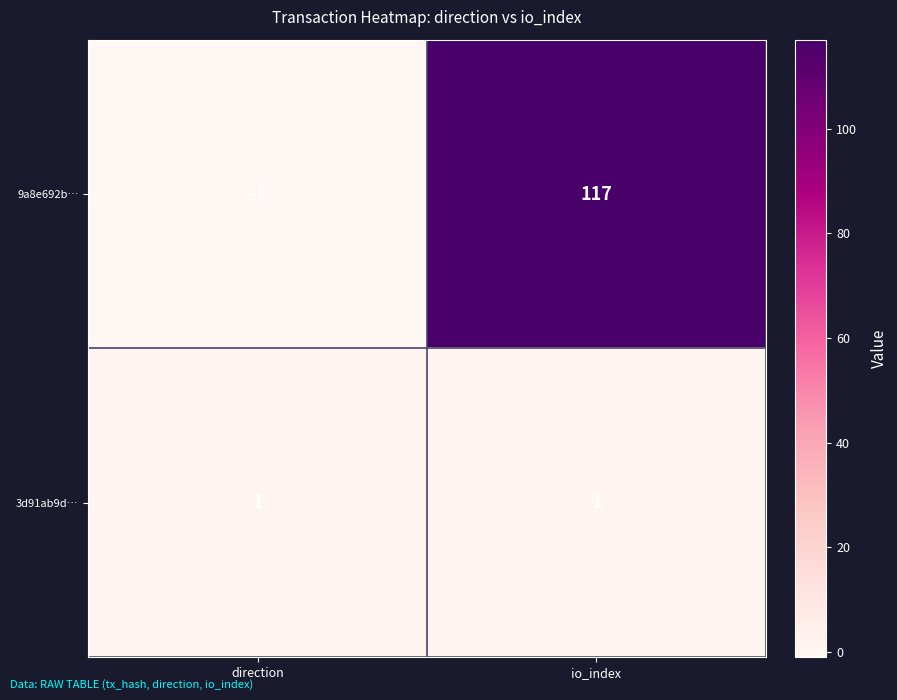

Where is 9a8e692b… nearest to the value 58?

direction